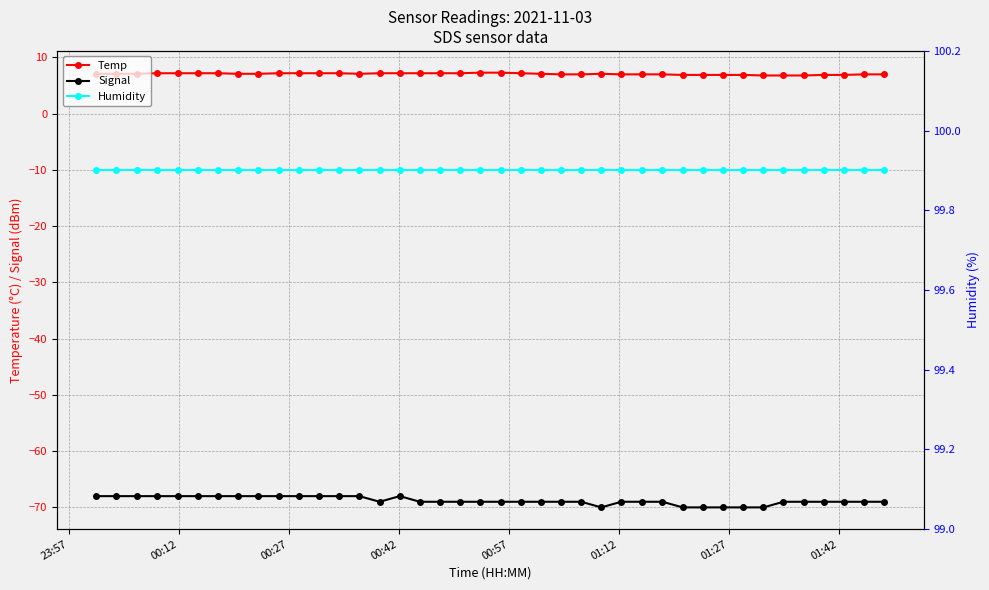

What is the maximum value for Temp?

7.3